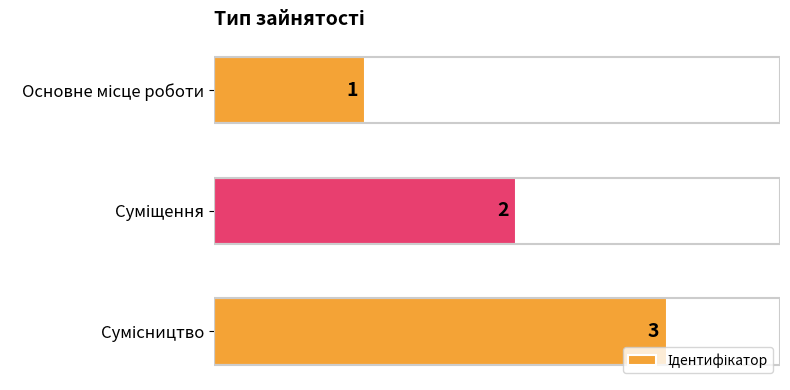

What is the value of the 3rd bar from the top?

3